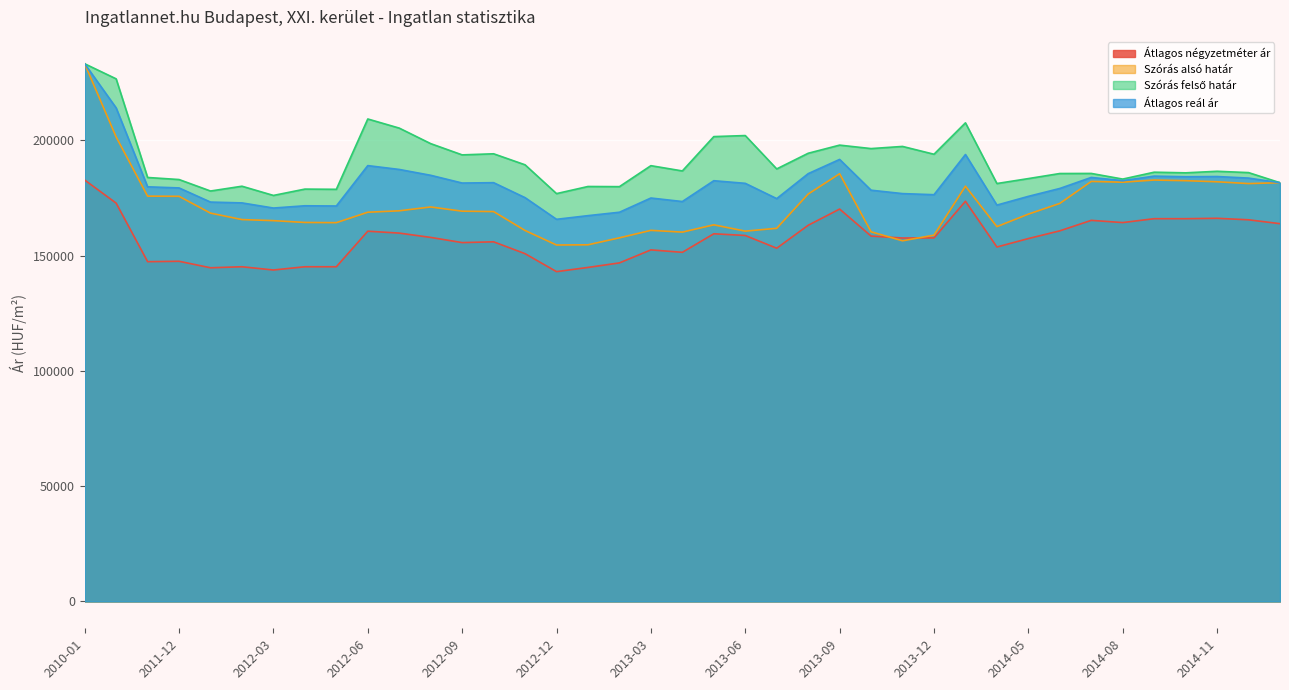

Reading left to right, list all the values displayed in this chart.

Átlagos négyzetméter ár: 182838	172818	147420	147589	144771	145215	143806	145215	145215	160643	159817	157947	155696	156034	150887	143095	144921	146888	152531	151478	159529	158780	153254	163211	170247	158513	157681	157736	173630	153786	157448	160801	165347	164385	166068	166068	166240	165589	163906
Szórás alsó határ: 233292	201544	175858	175776	168482	165686	165223	164438	164346	168874	169492	171158	169328	169161	160945	154650	154741	157766	161003	160241	163407	160675	161900	176764	185583	160375	156488	158928	180179	162620	168048	172700	182239	181904	182841	182564	182086	181308	181684
Szórás felső határ: 233292	226750	183950	183060	178076	180158	176161	178910	178818	209336	205376	198638	193758	194233	189449	176952	180041	179974	189075	186789	201691	202145	187662	194456	197993	196491	197424	194034	207661	181328	183470	185670	185707	183258	186245	185968	186642	186068	181684
Átlagos reál ár: 233292	214147	179904	179418	173279	172922	170692	171674	171582	189105	187434	184898	181543	181697	175197	165801	167391	168870	175039	173515	182549	181410	174781	185610	191788	178433	176956	176481	193920	171974	175759	179185	183973	182581	184543	184266	184364	183688	181684